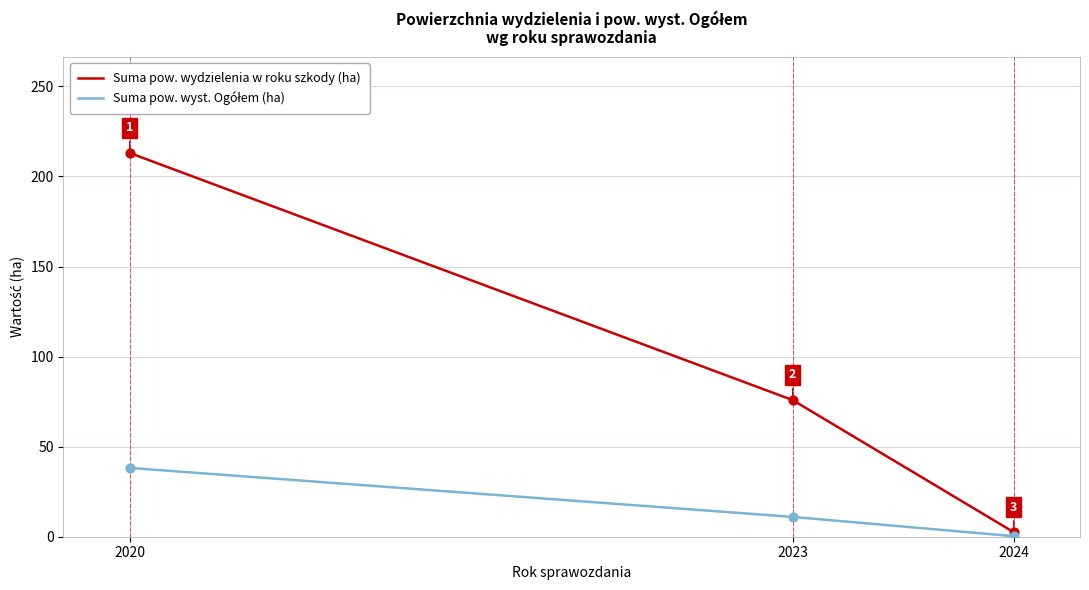

At which category is the sum across all series the highest?

2020